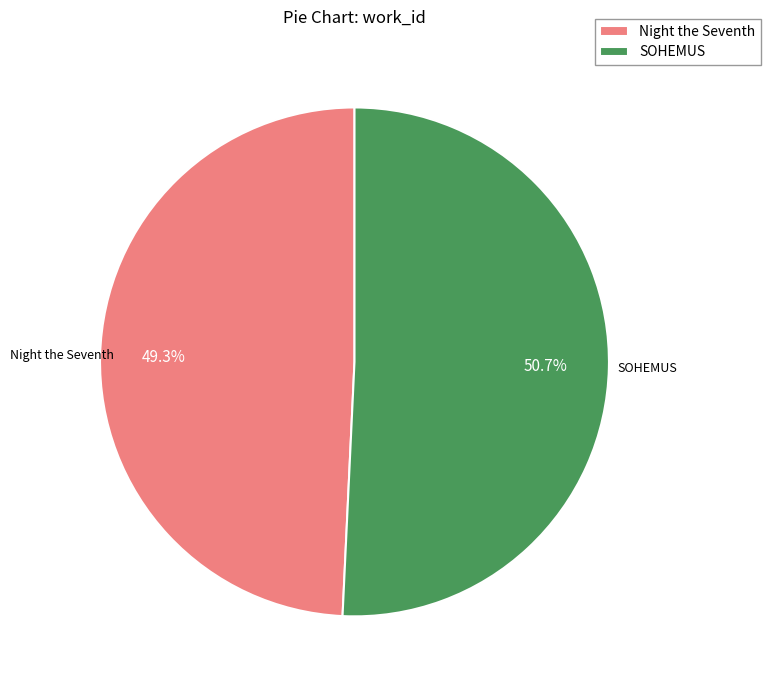

Does Night the Seventh represent more than half of the total?

No